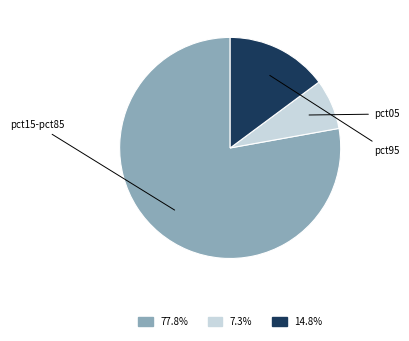

Does any single category account for the majority?

Yes